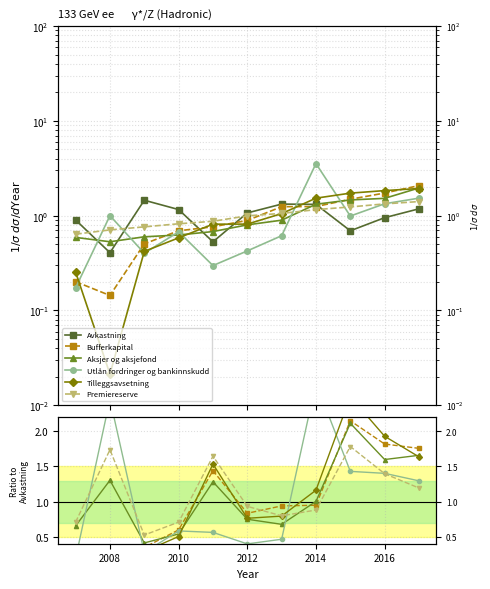

How many interior local valleys does the Avkastning series have?

3